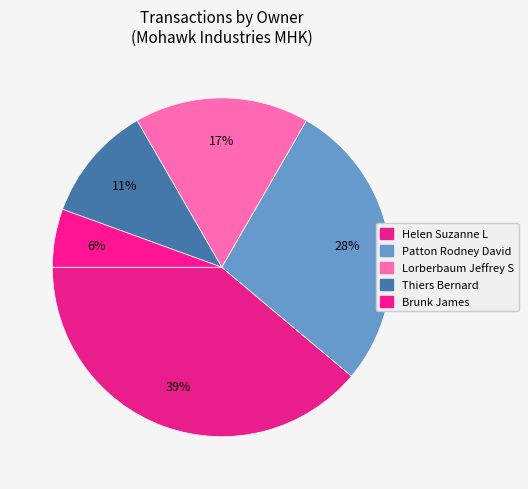

True or false: Lorberbaum Jeffrey S accounts for 2% of the total.

False